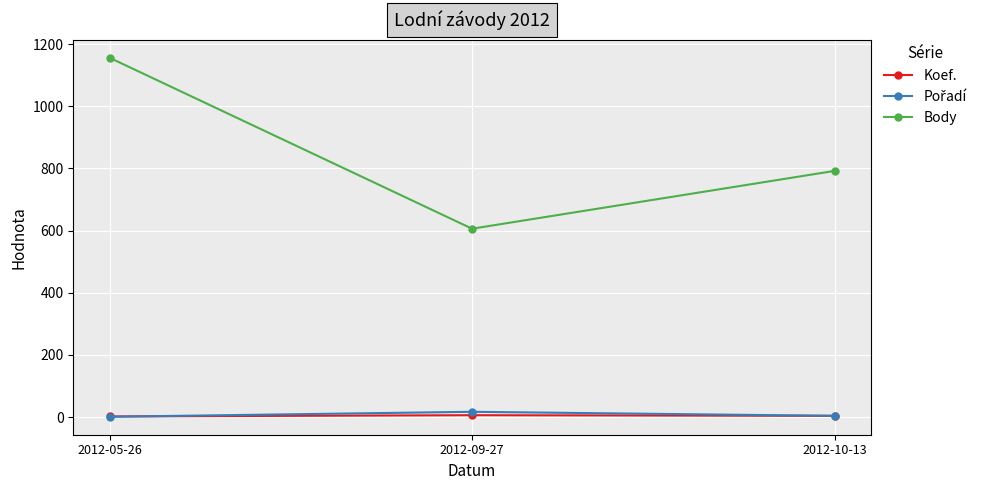

At which category is the sum across all series the highest?

2012-05-26